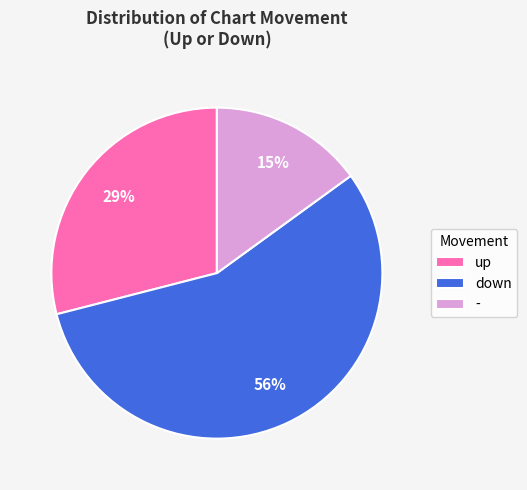

What percentage is the - slice, to the nearest percent?

15%